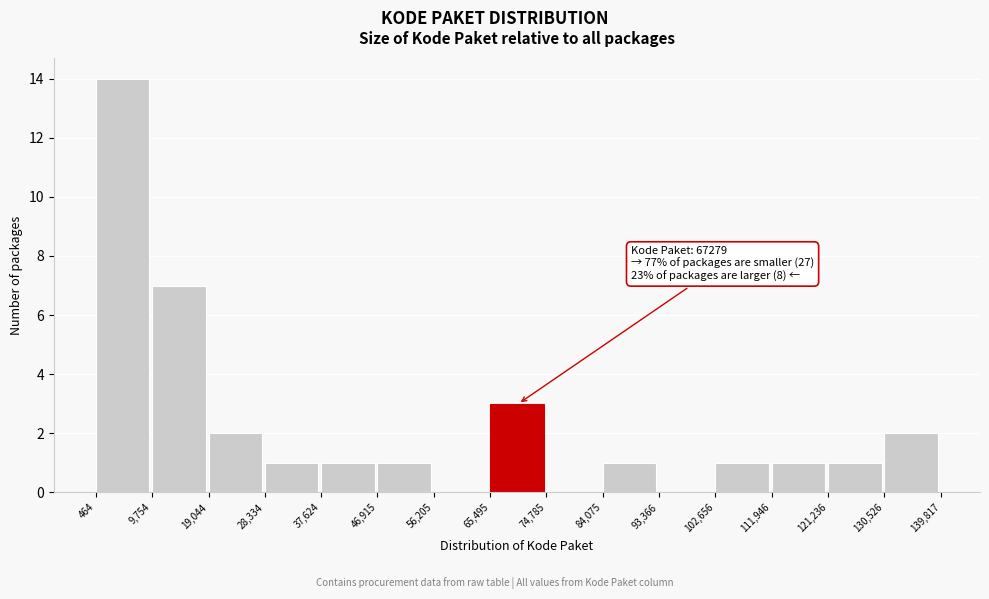

Which range on the x-axis has the tallest bar?

464 to 9,754